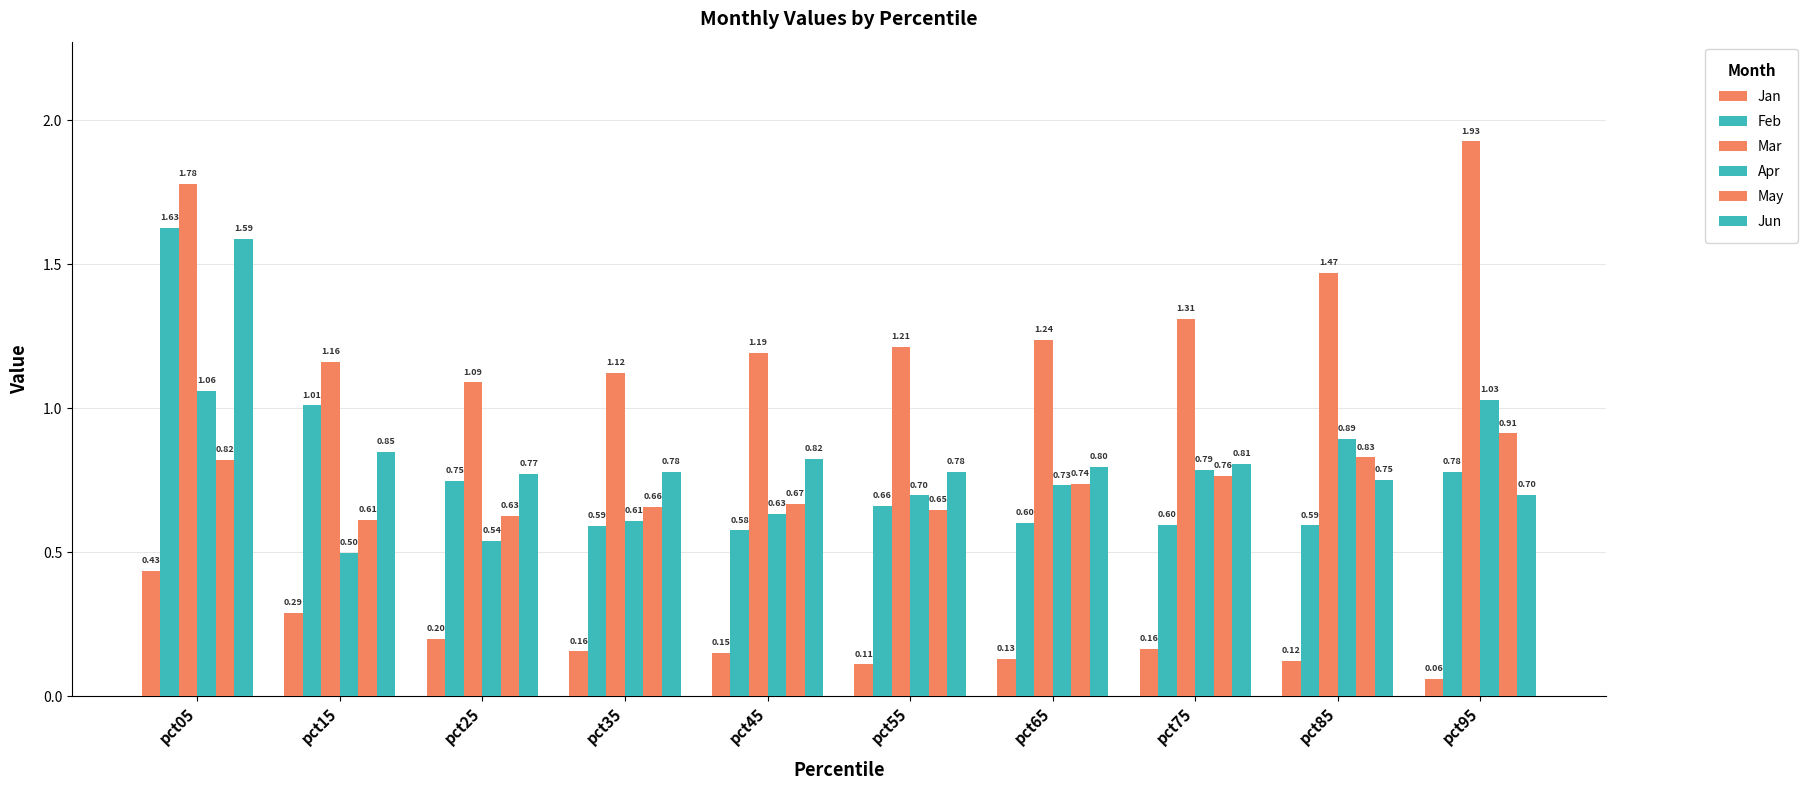

What is the smallest value displayed?

0.1